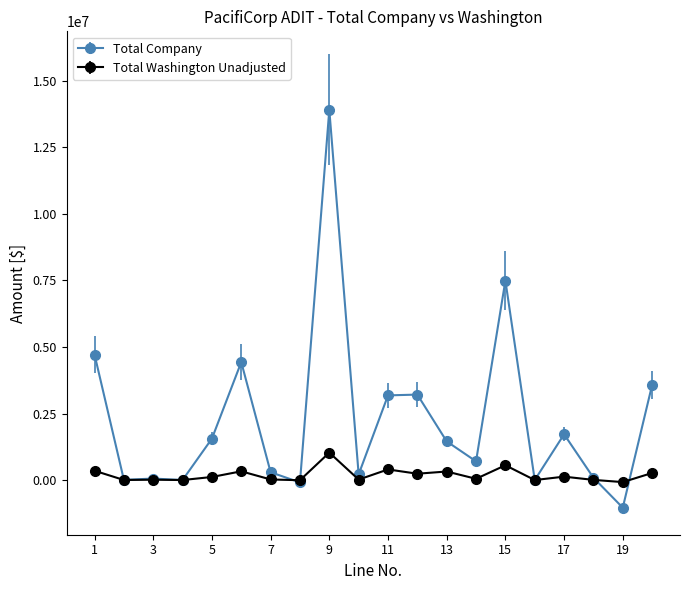

What is the value of the Total Company point at the 6th from the left?

4431598.3